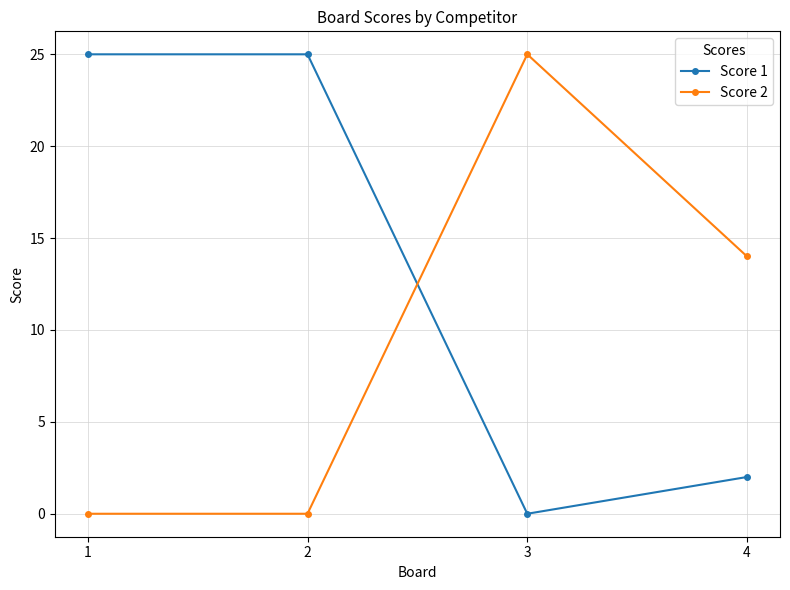

How many interior local peaks does the Score 2 series have?

1